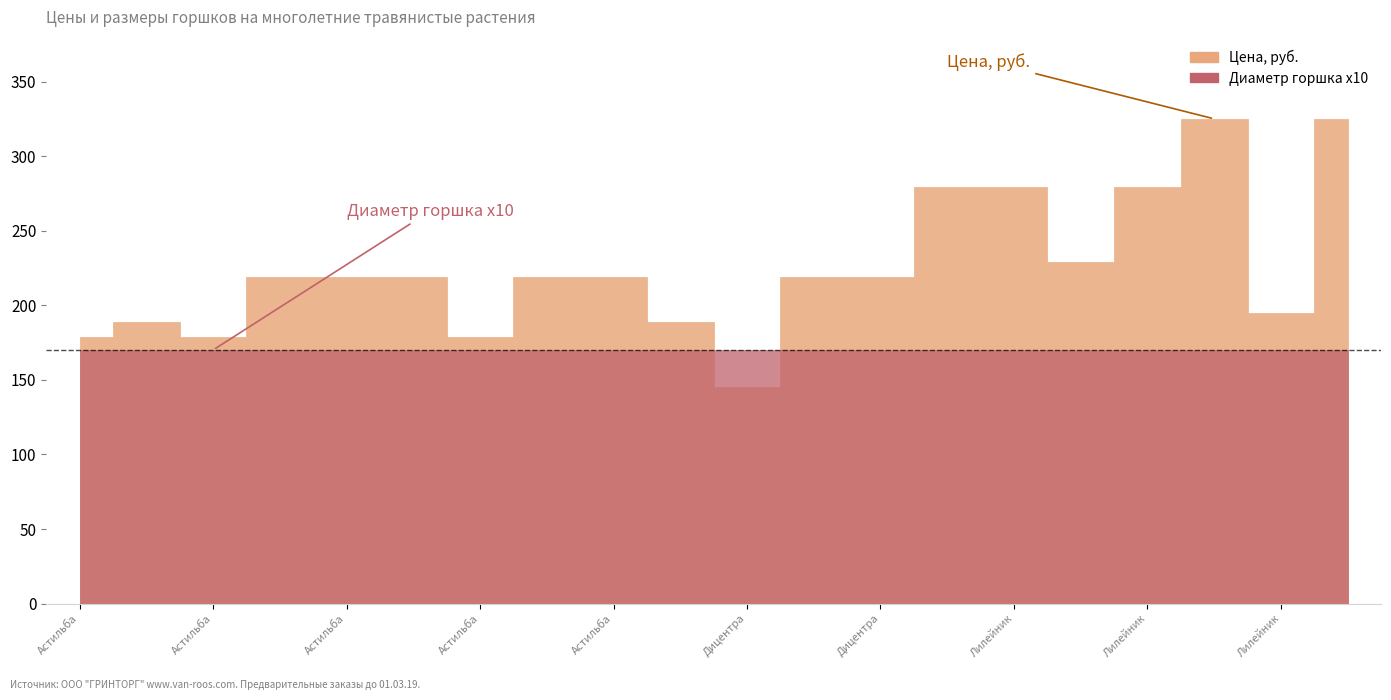

The Цена, руб. series shows 339 at Дицентра Валентин. True or false?

False